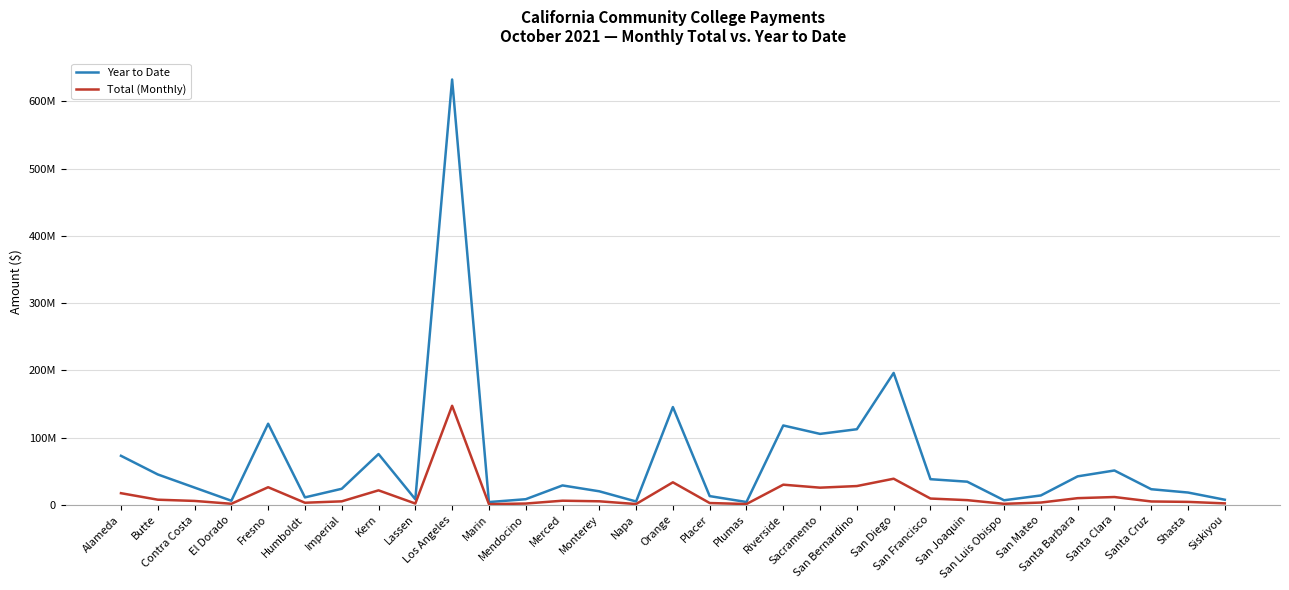

At which label is Year to Date closest to 318242391?

San Diego